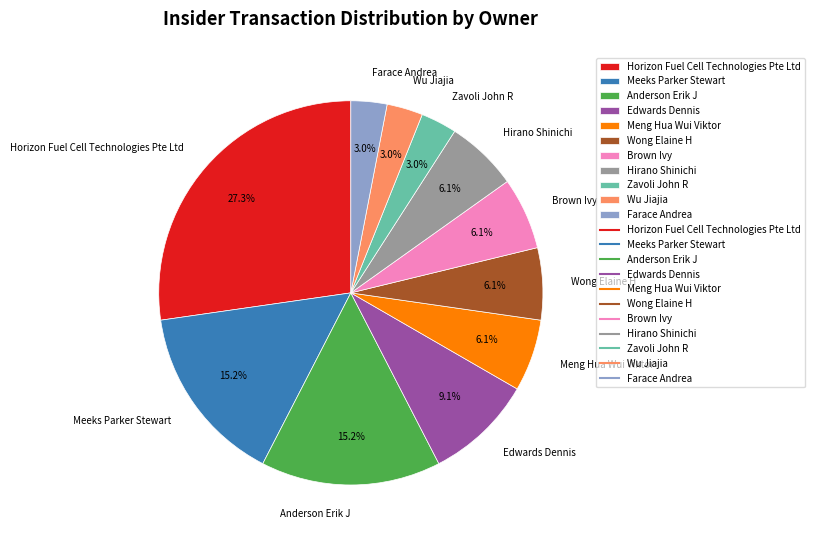

True or false: Meeks Parker Stewart accounts for 15% of the total.

True